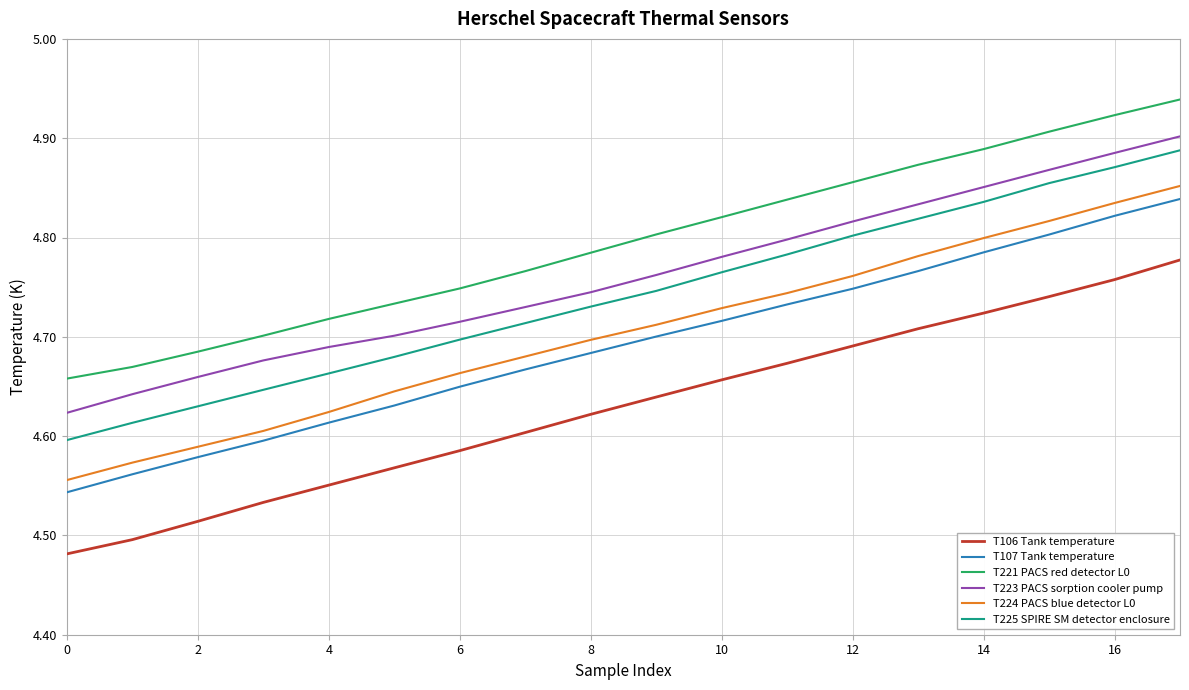

Which series has the largest total across all categories?

T221 PACS red detector L0